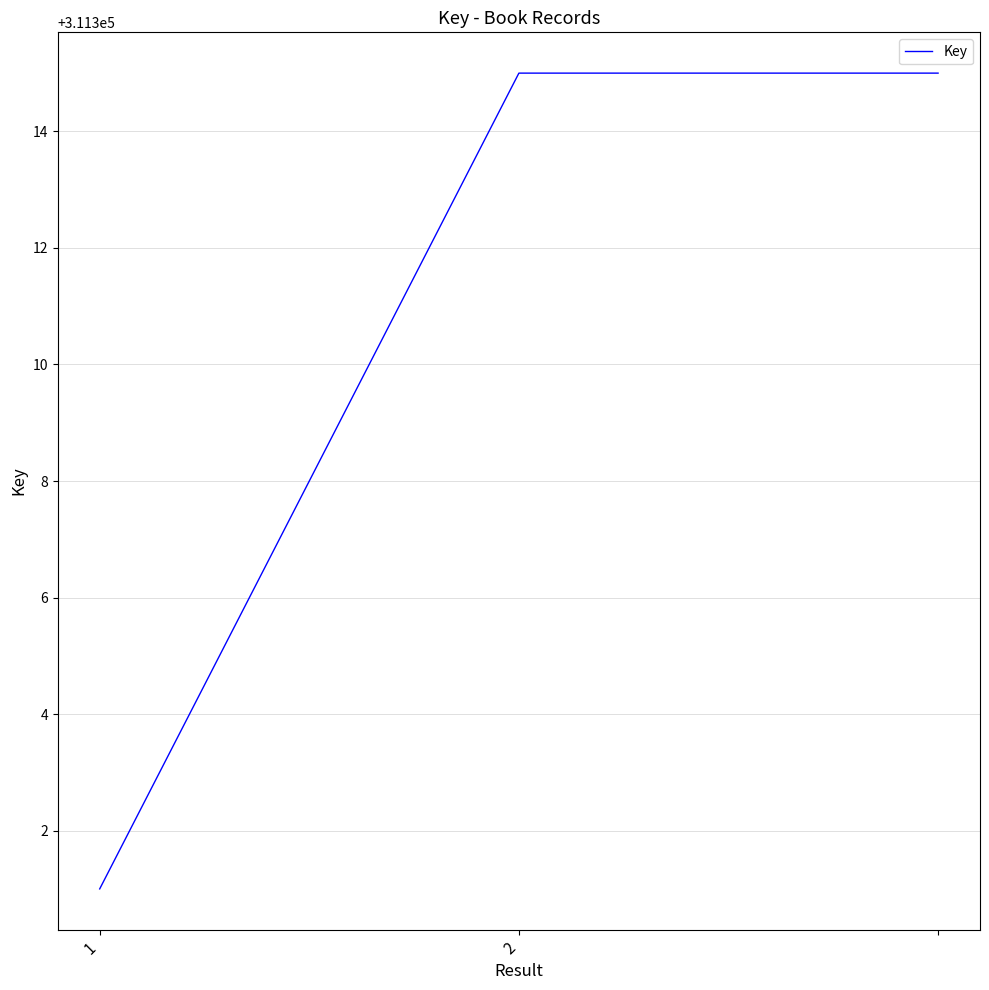

What is the smallest value displayed?

311301